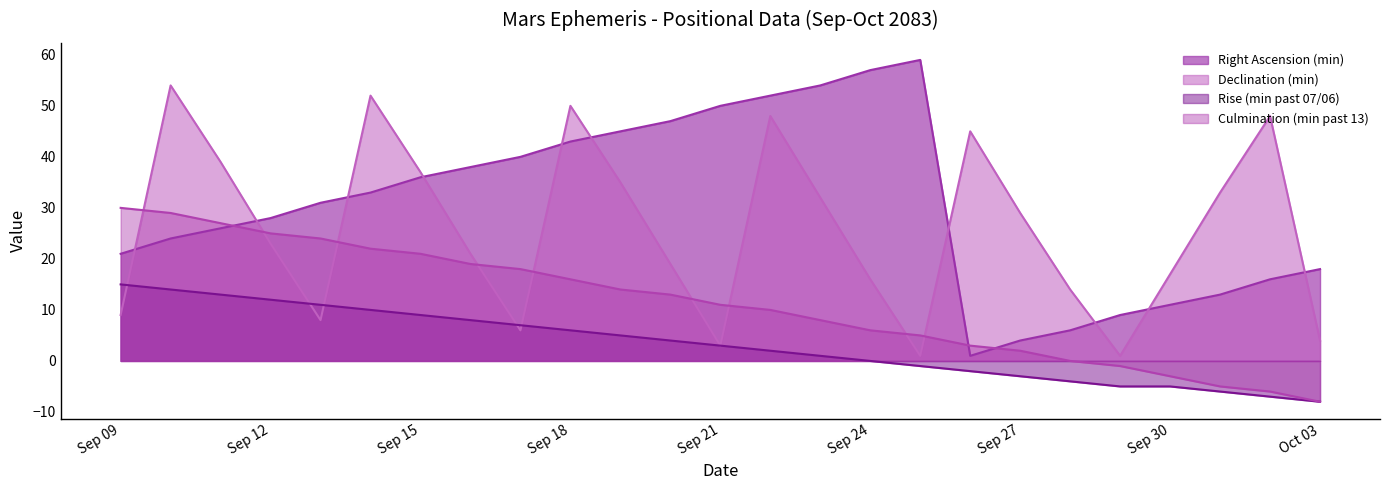

What is the label of the 21st point from the left?

Sep 29